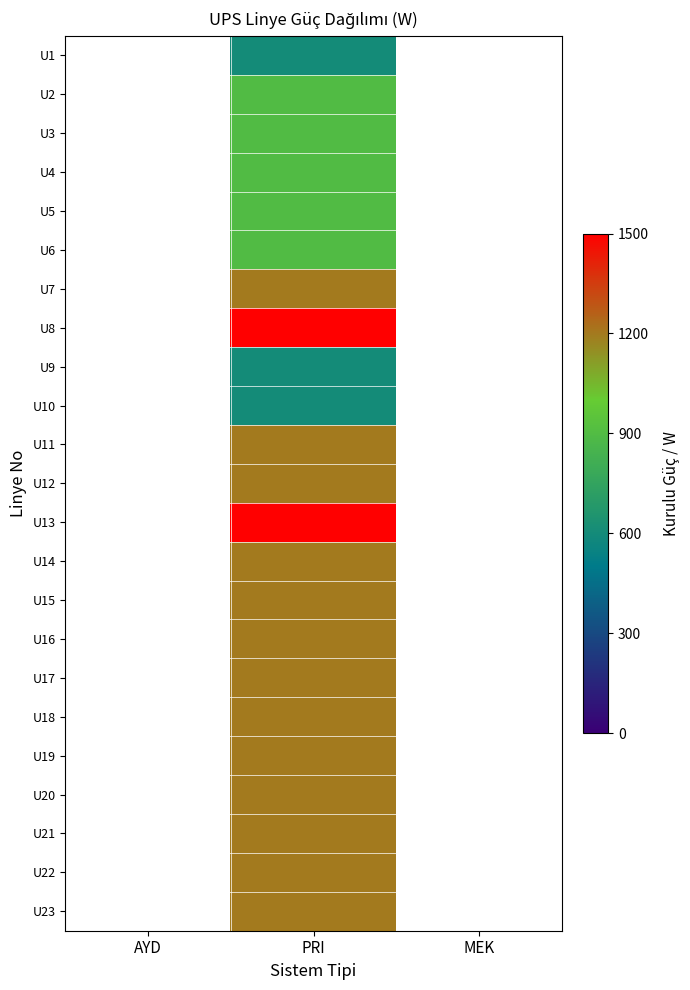

How many categories are shown in the chart?

3